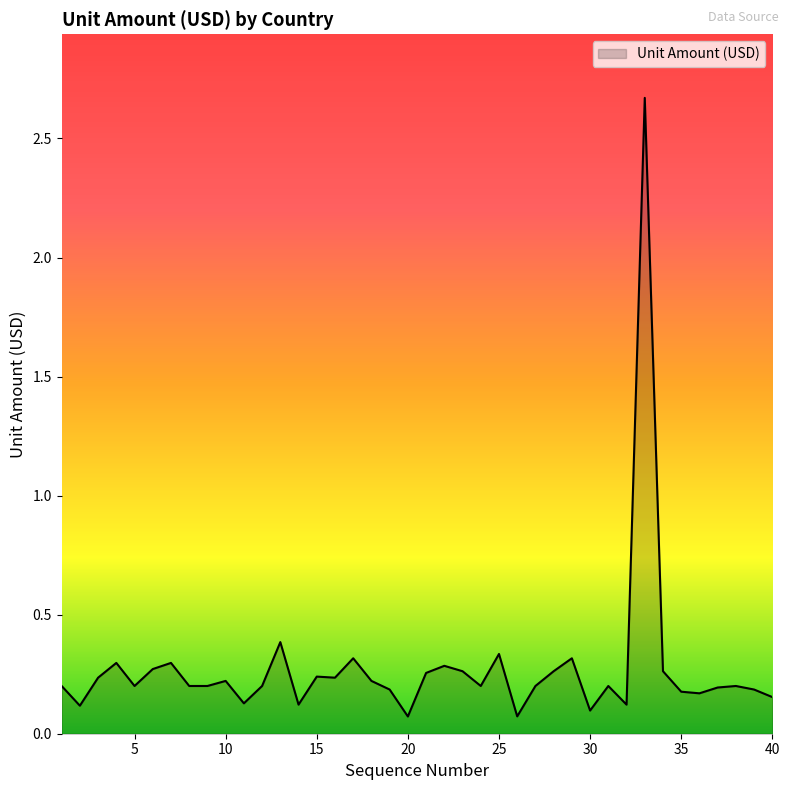

What is the difference between the maximum and minimum values?

2.6